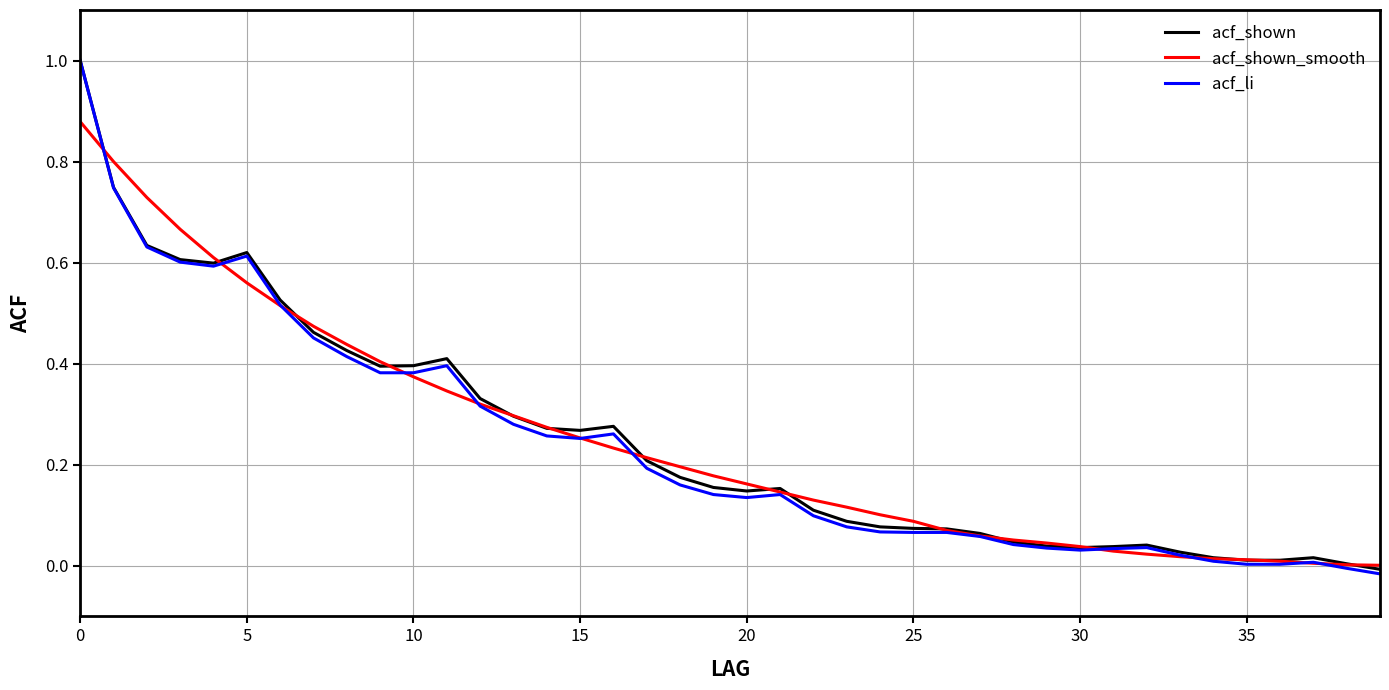

What is the maximum value shown in the chart?

1.0